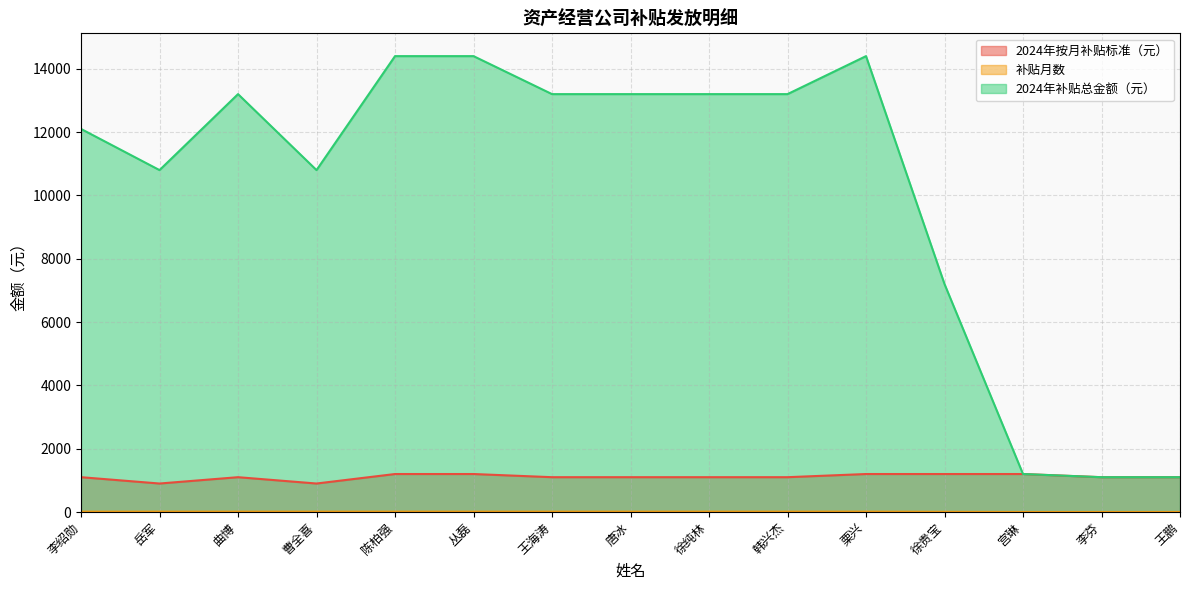

At which label does 2024年按月补贴标准（元） first exceed 1100?

陈柏强